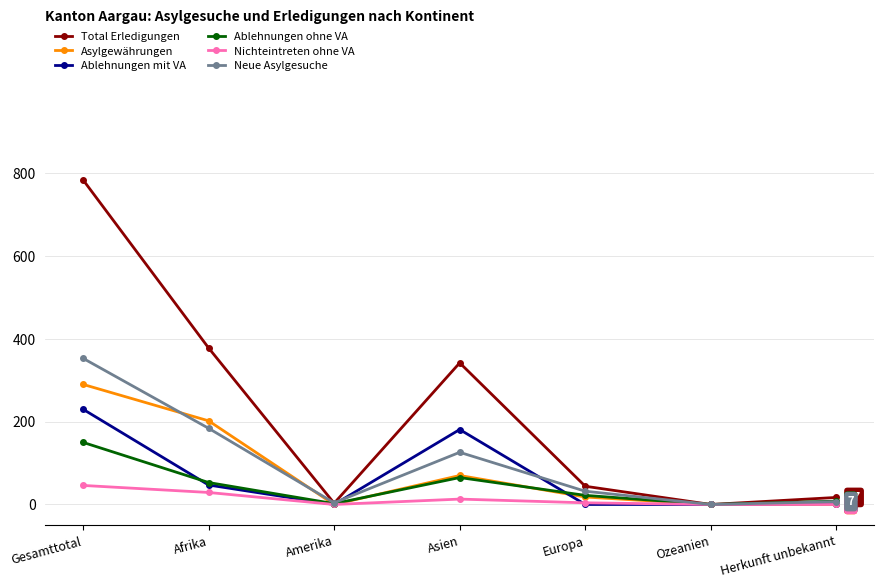

How many interior local peaks does the Ablehnungen ohne VA series have?

1